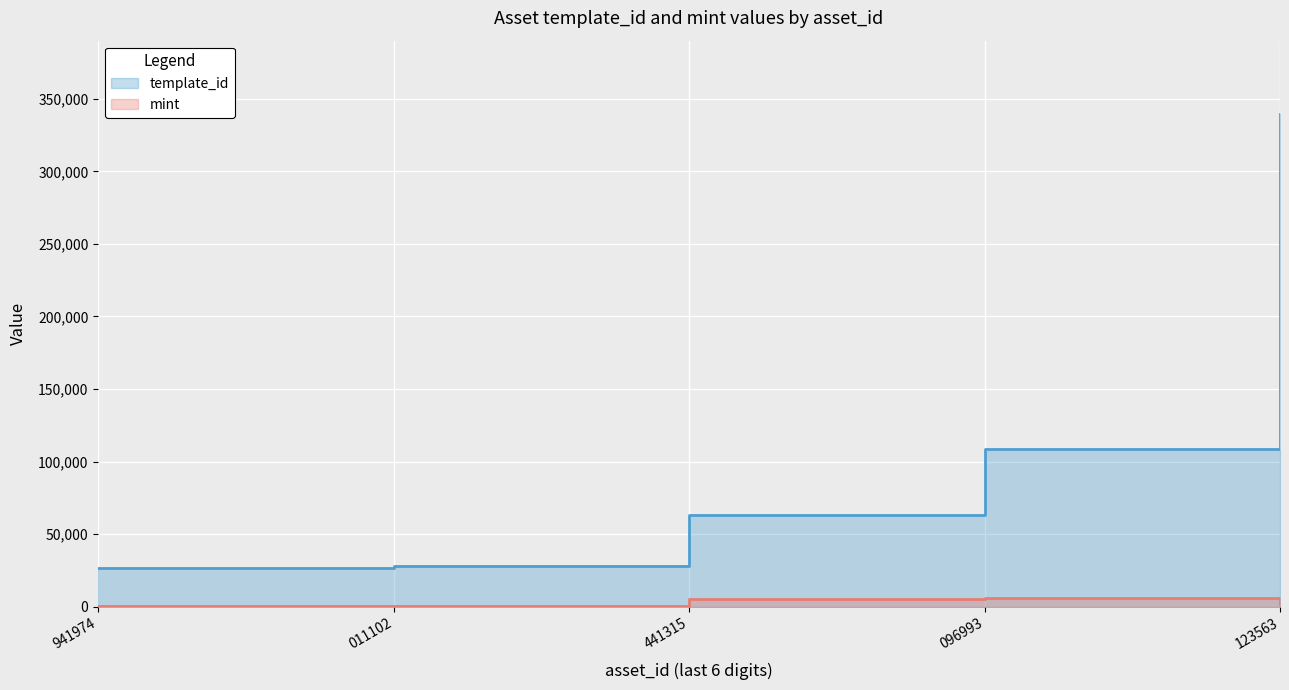

Which series has the widest spread of values?

template_id